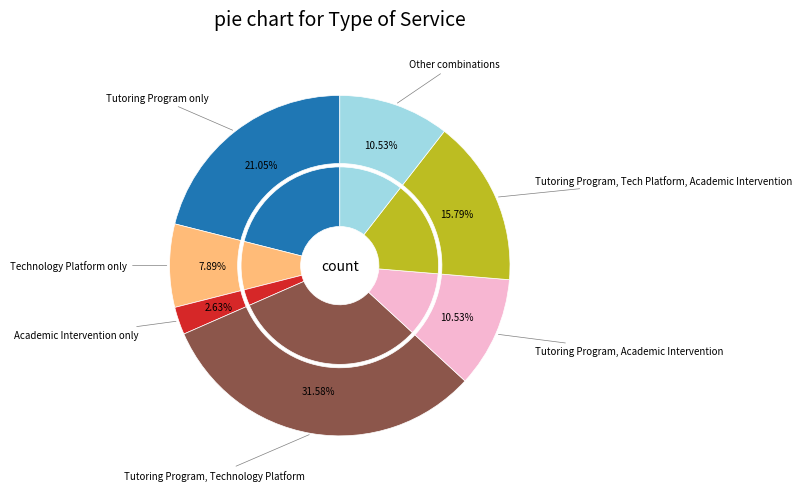

What percentage is the Technology Platform slice, to the nearest percent?

8%